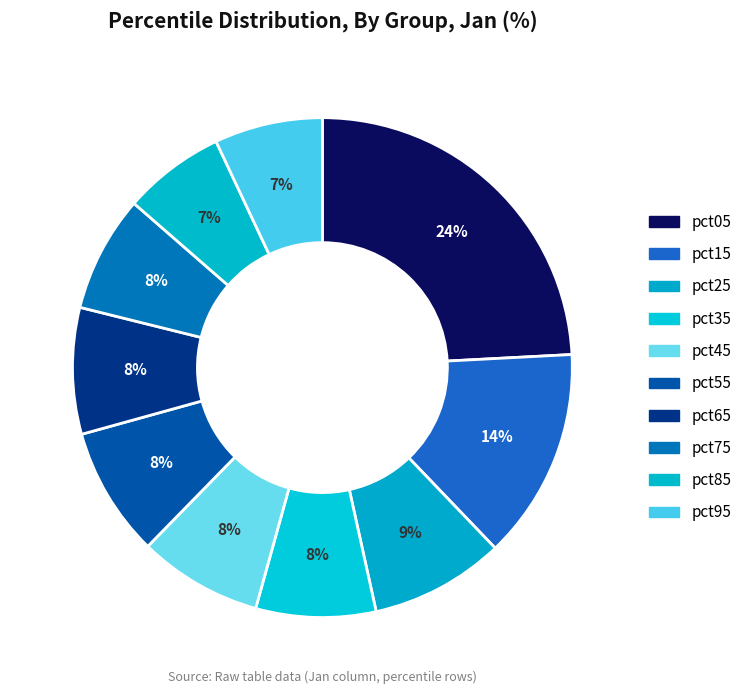

Count the number of slices in the pie.

10